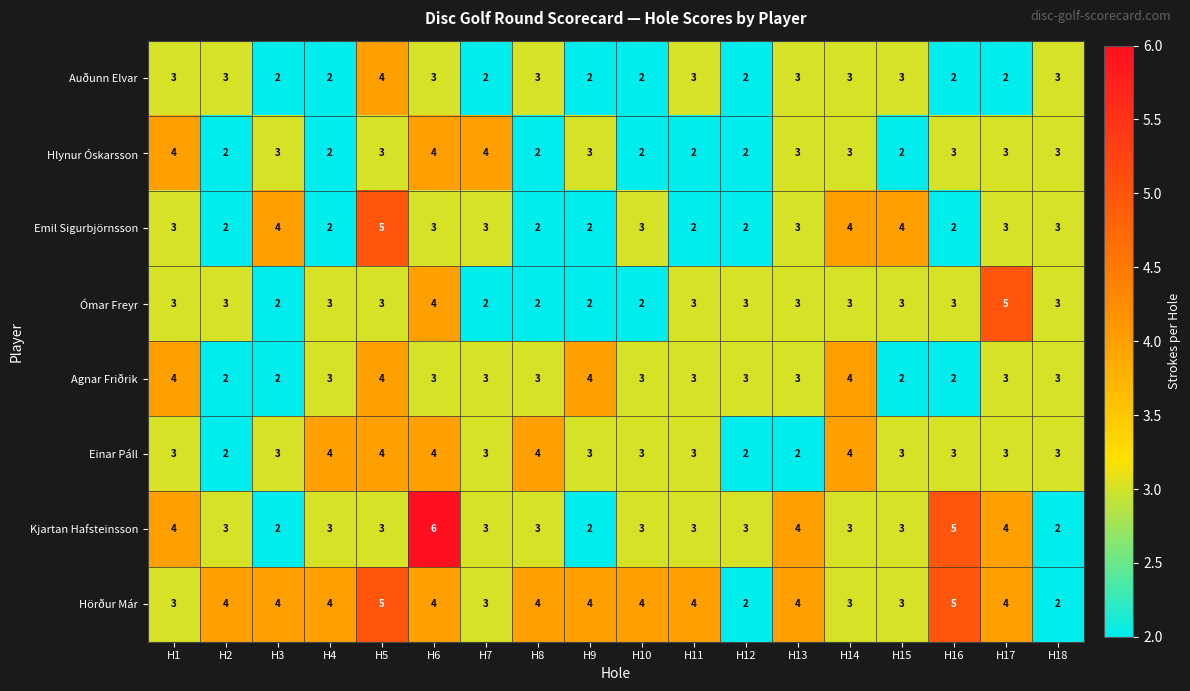

Which series changed the most between H2 and H17?

Ómar Freyr